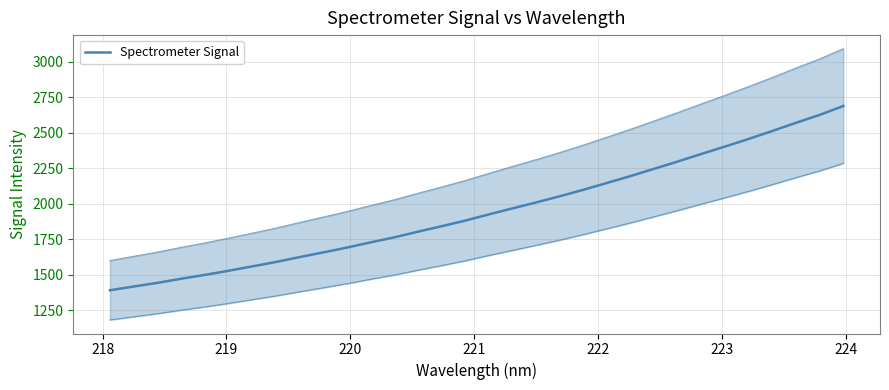

How many data points does each series have?

32